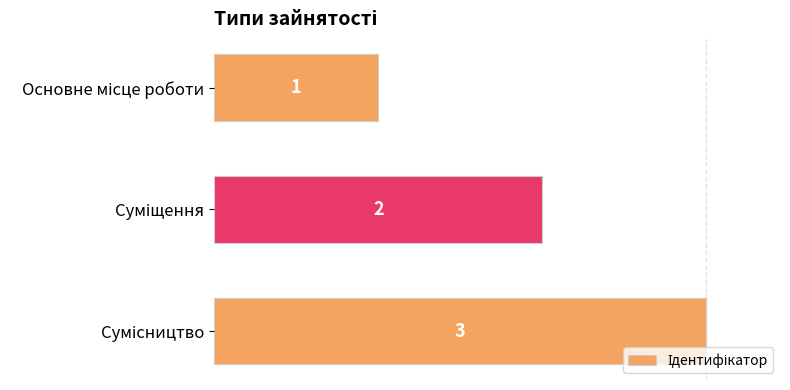

Are the bars horizontal?

Yes